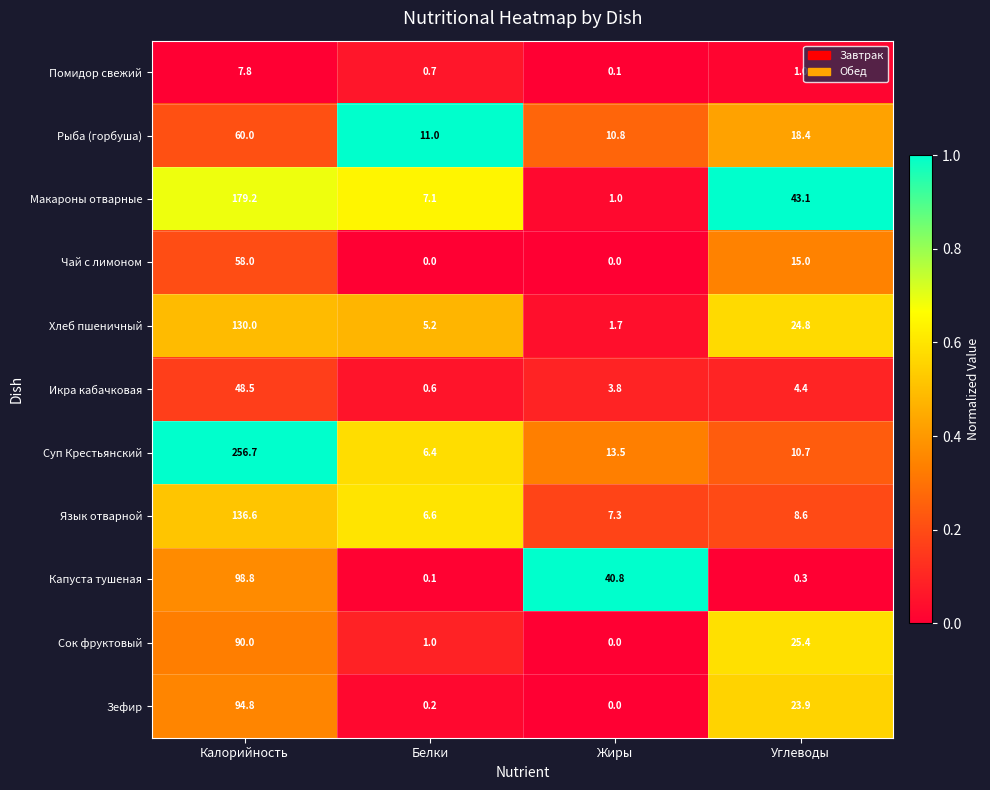

Is it true that Хлеб пшеничный equals 130.0 at Калорийность?

True